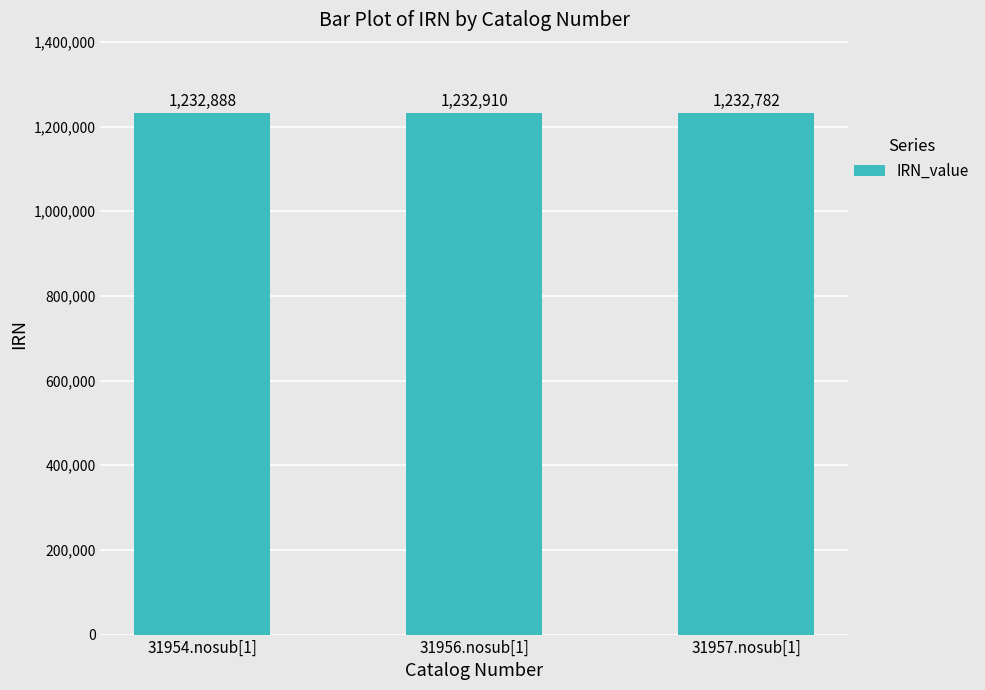

Between 31956.nosub[1] and 31954.nosub[1], which is larger?

31956.nosub[1]